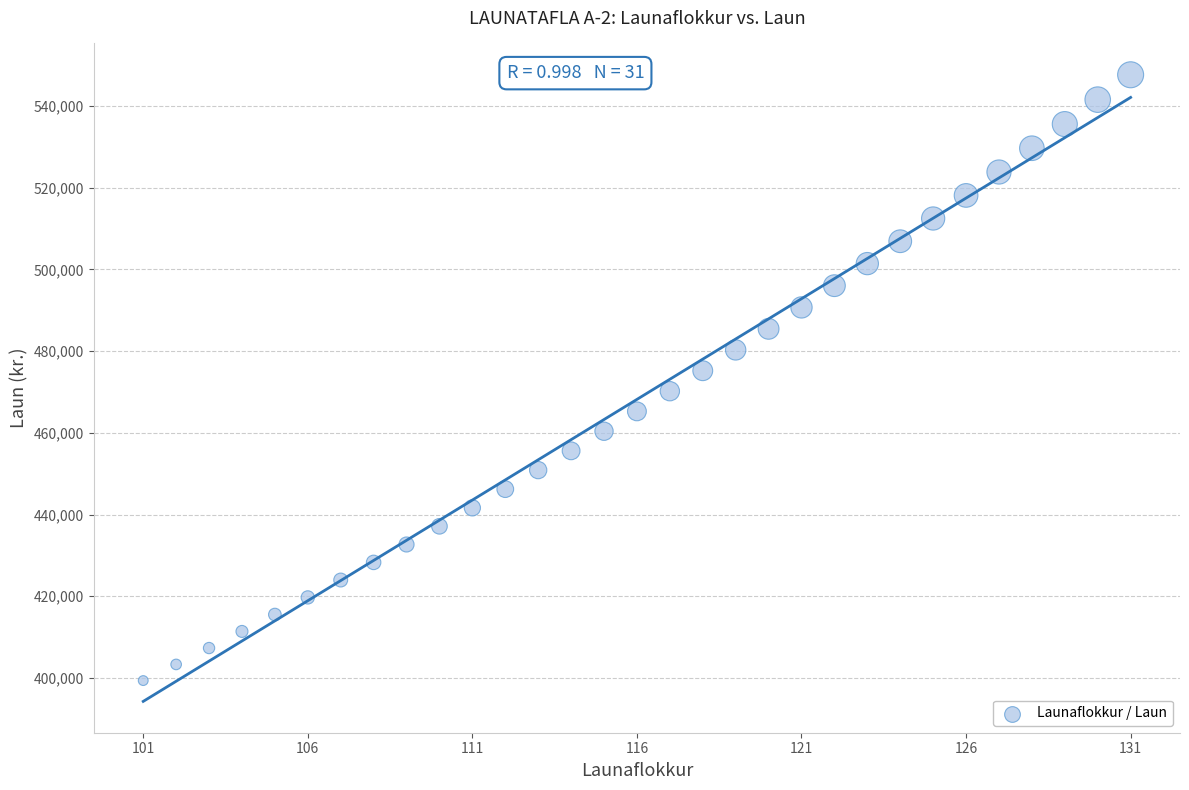

What is the range of X values (max minus min)?

30